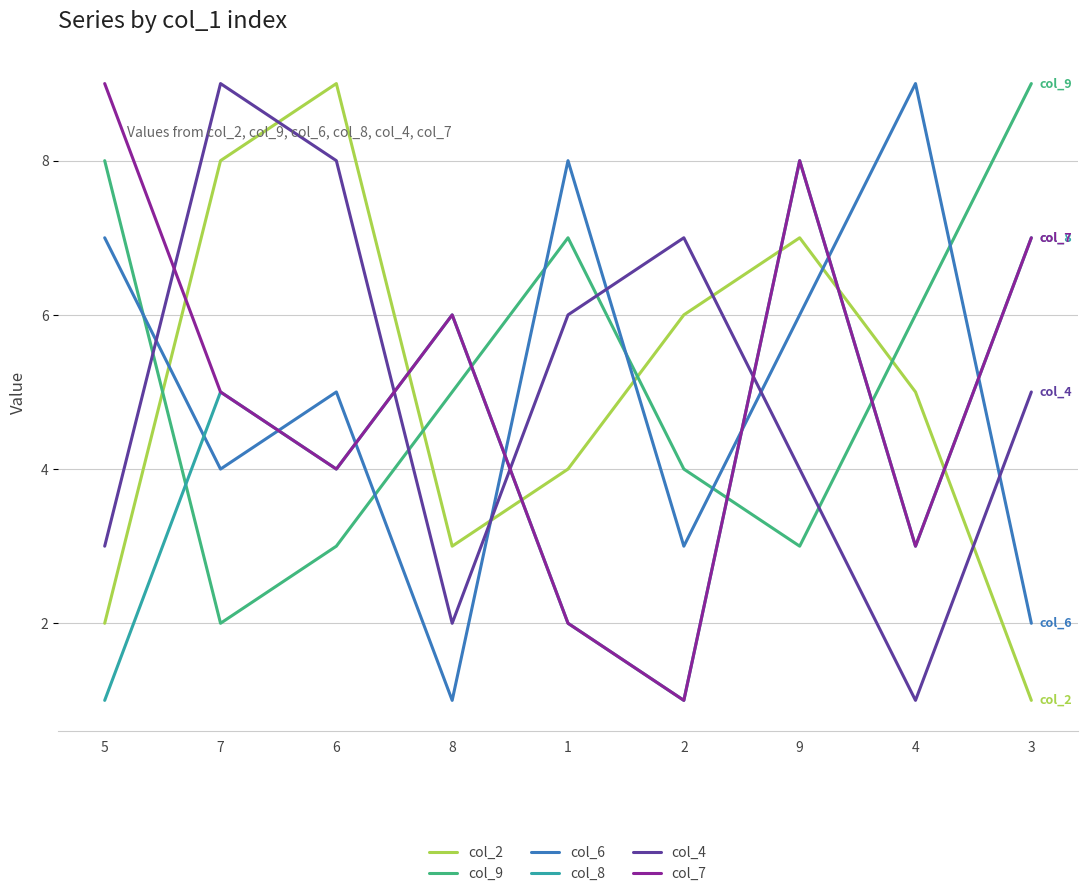

Is the value of col_2 at 8 greater than the value of col_9 at 8?

No